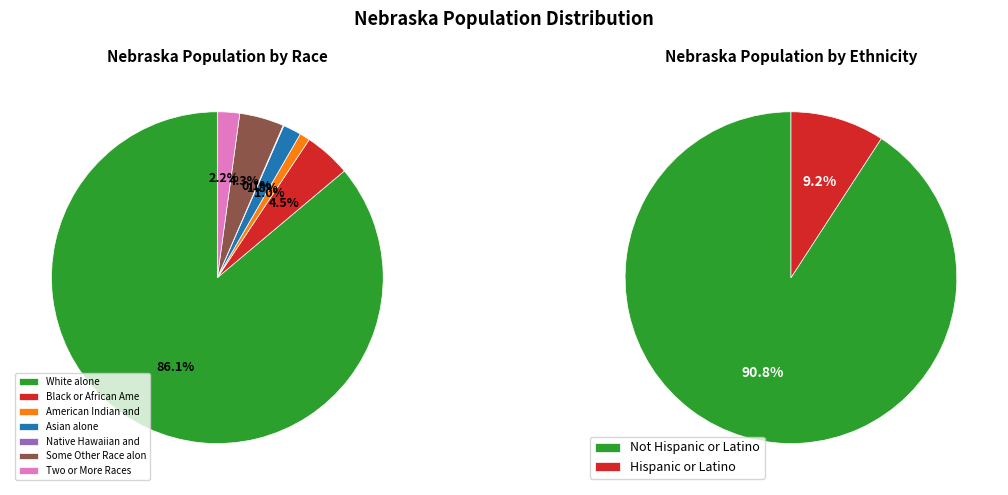

How many segments does this pie chart have?

7